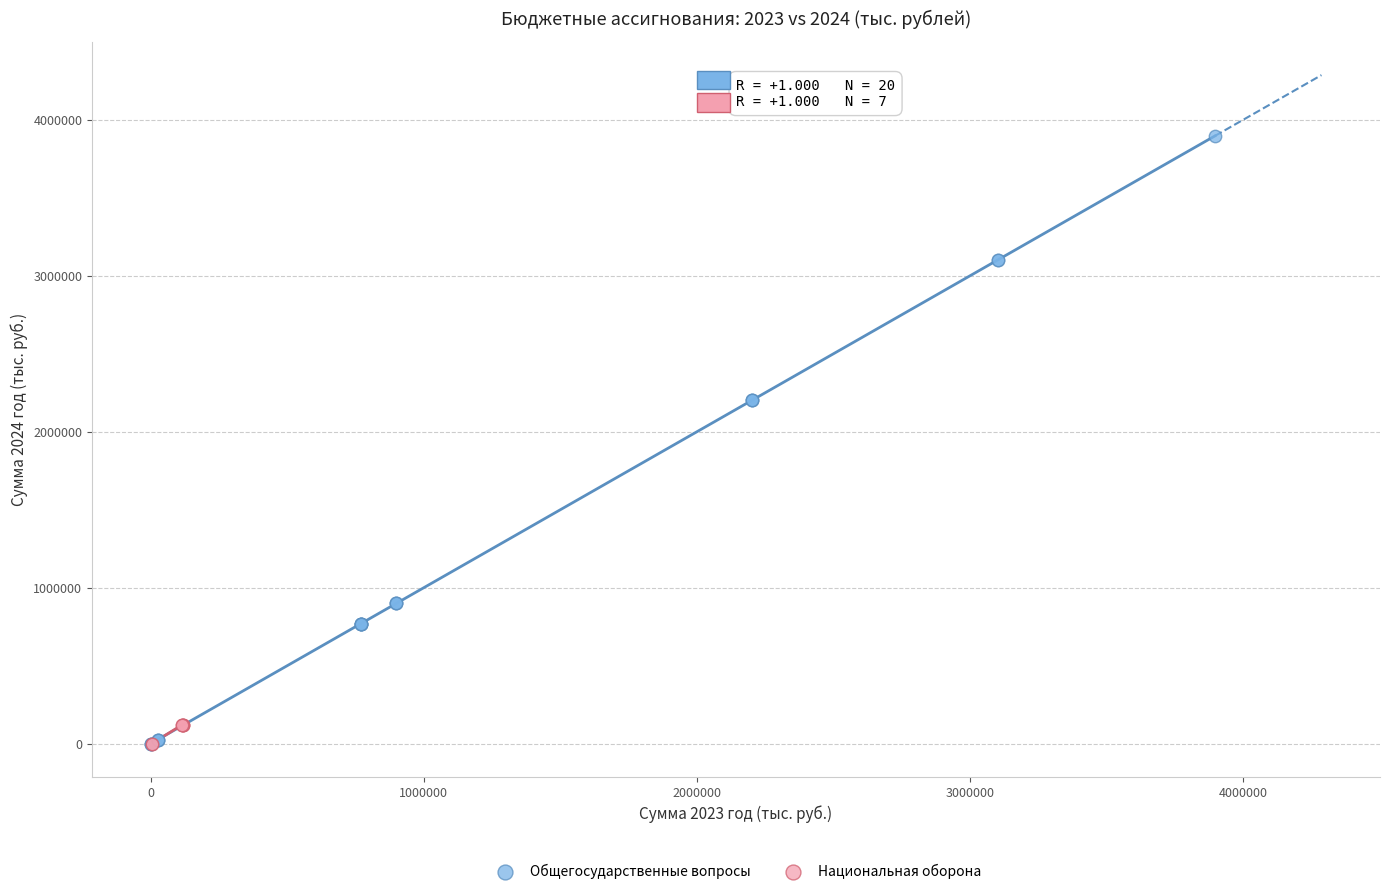

Which series reaches the maximum Y coordinate?

Общегосударственные вопросы